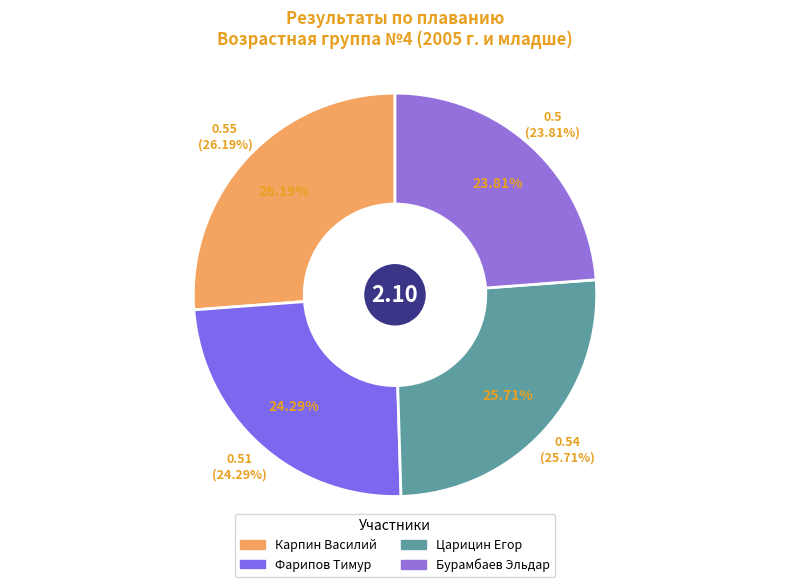

Which category has the smallest portion of the pie?

Бурамбаев Эльдар